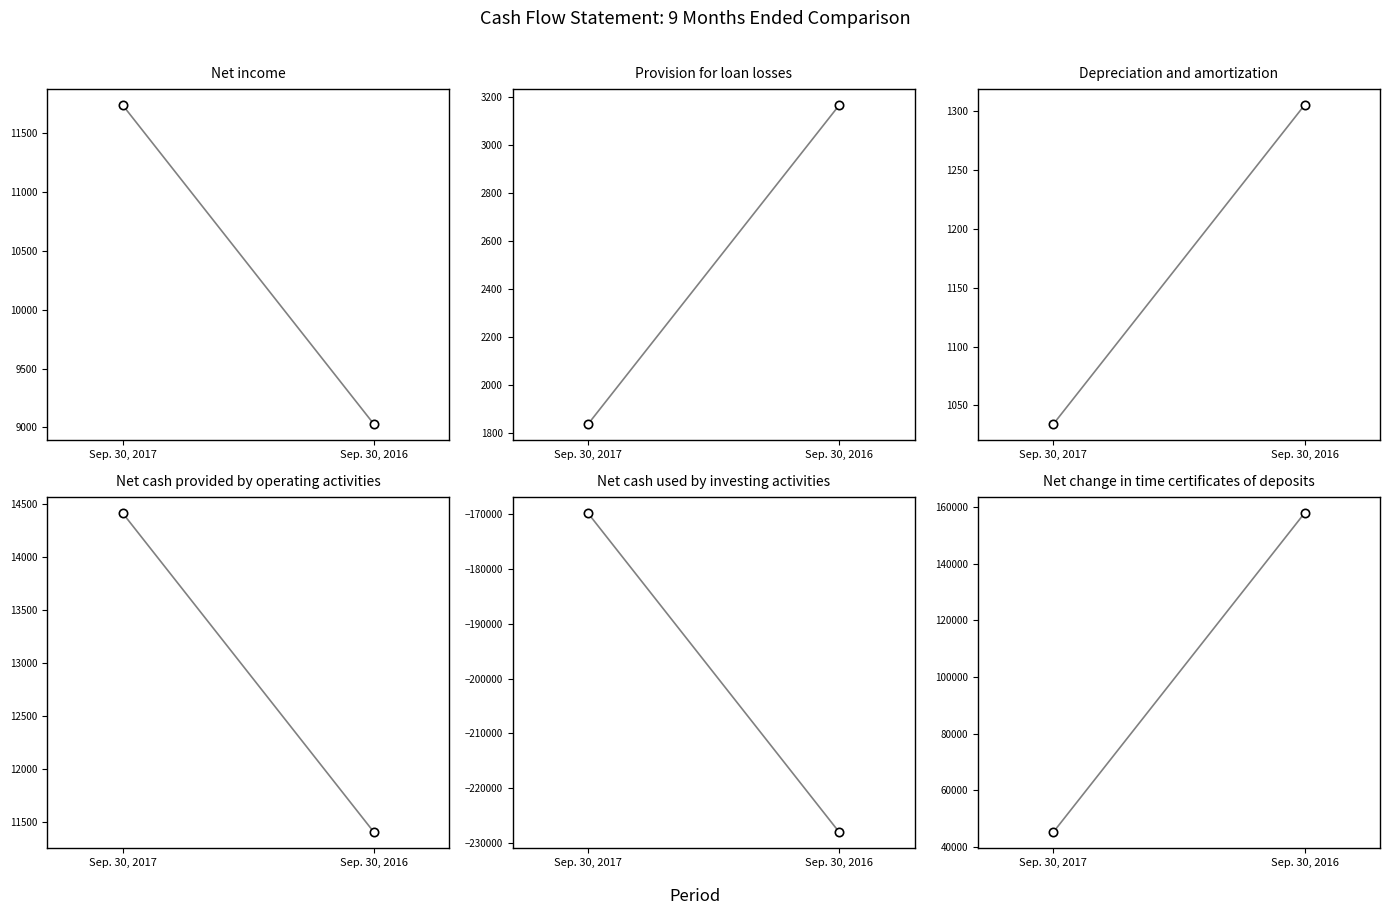

Where is Depreciation and amortization nearest to the value 1169?

Sep. 30, 2017